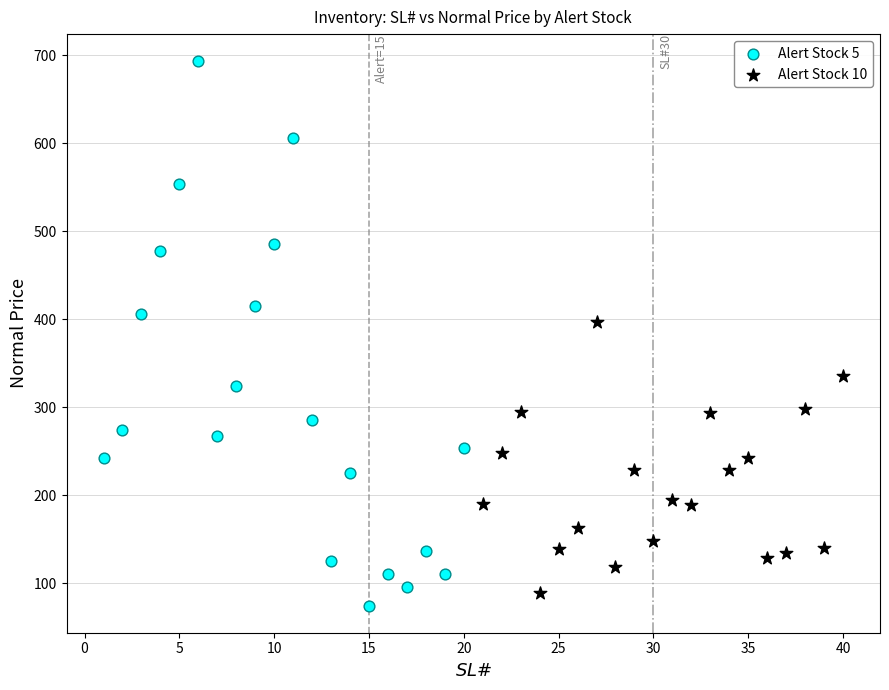

Which series reaches the maximum Y coordinate?

Alert Stock 5